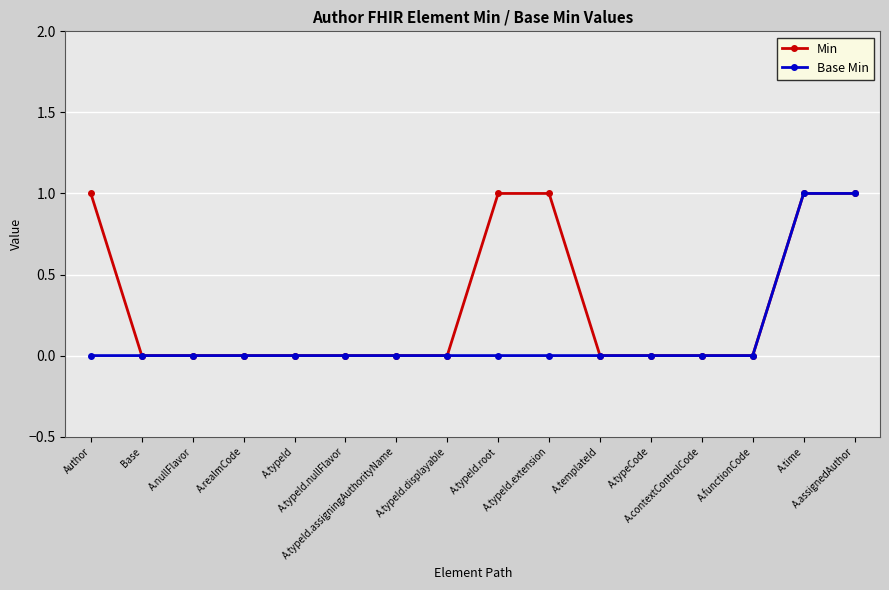

What is the value of the Min point at the 10th from the left?

1